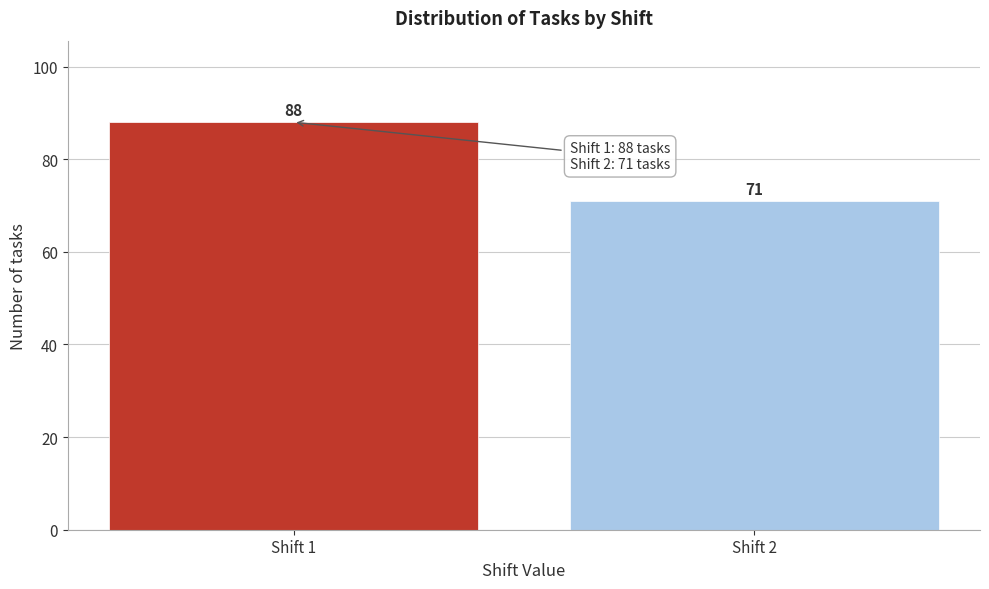

Reading right to left, transcribe all the data shown in this chart.

Shift 2=71	Shift 1=88